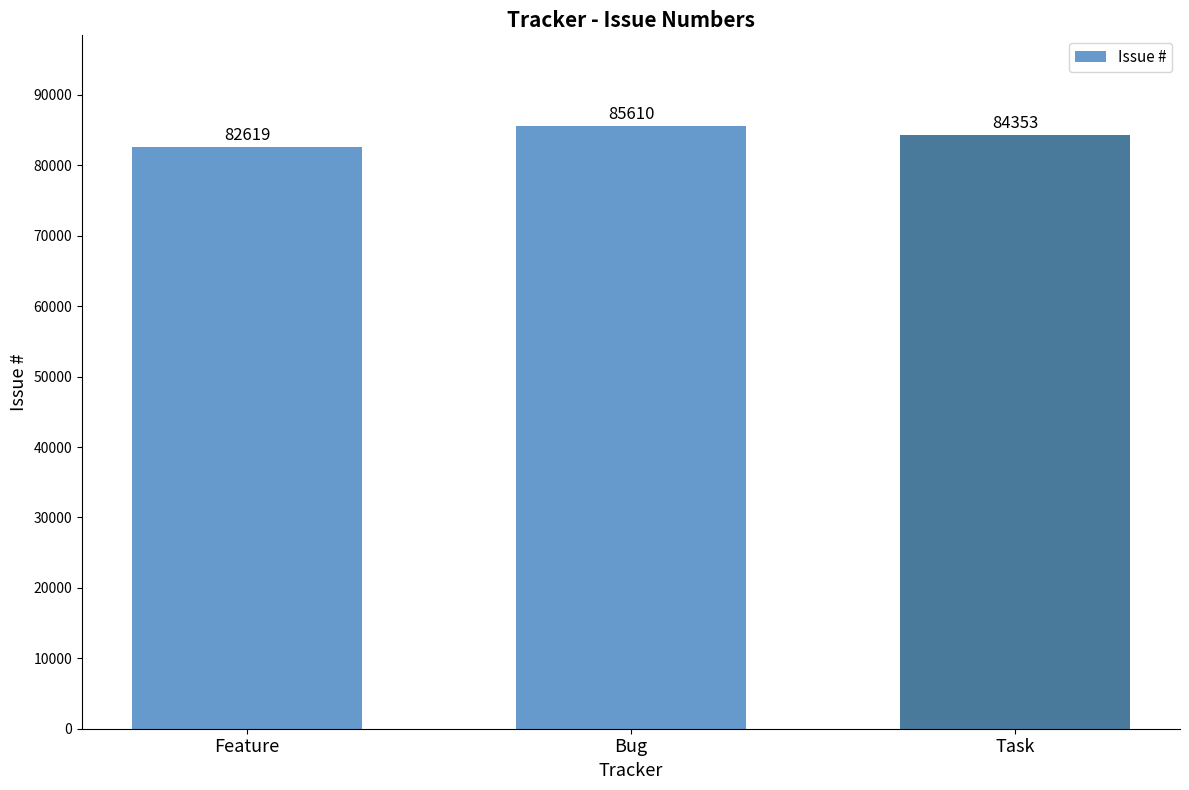

What is the minimum value shown in the chart?

82619